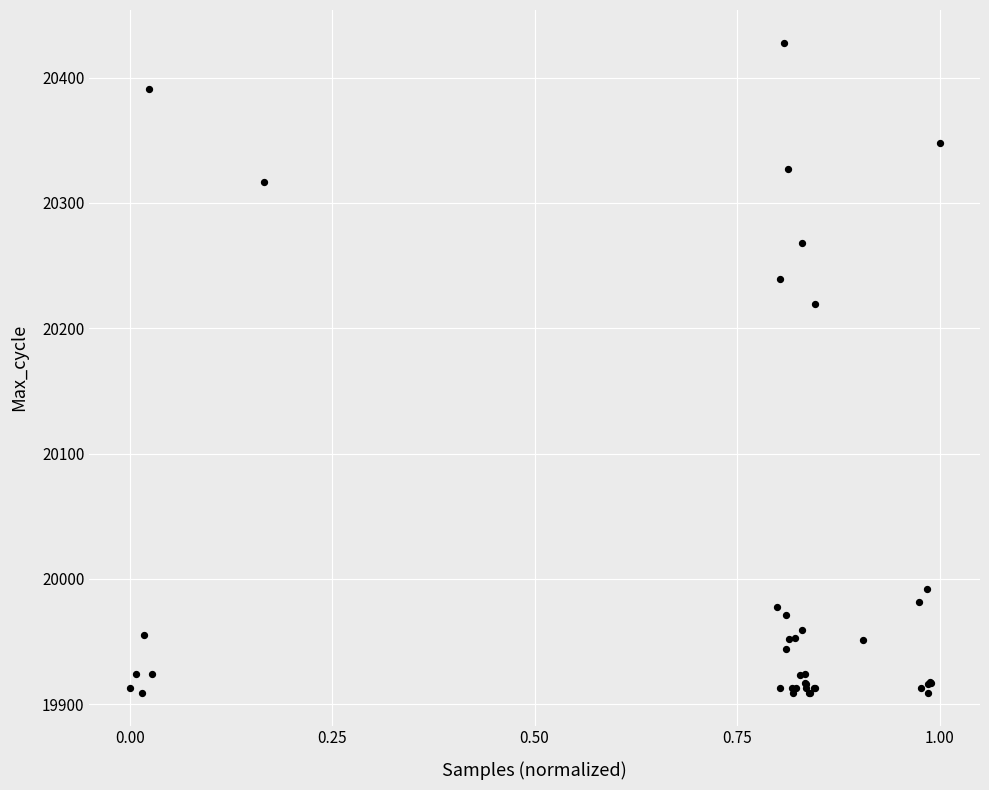

What Y value in the scatter plot is closest to 20168?

20219